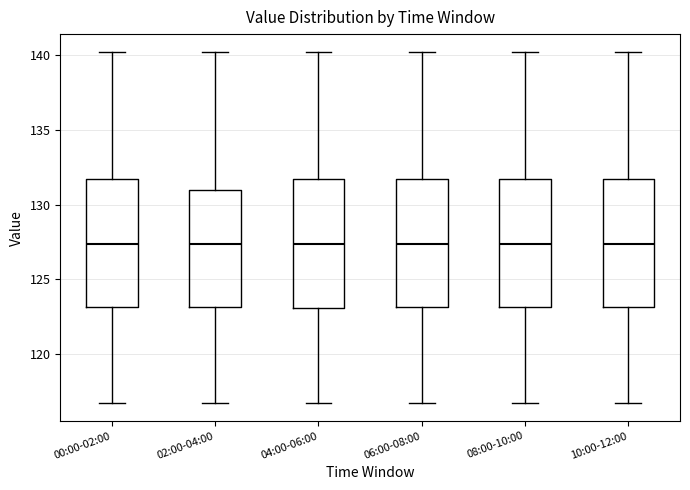

Reading left to right, read every box against the y-axis: the position of its median line, the range the box covers, and the ends of its whiskers. The values are not printed on the chart, so give them approximately, as read against the axis.

00:00-02:00: median 127.5, box 123.0 to 131.5, whiskers 116.5 to 140.0
02:00-04:00: median 127.5, box 123.0 to 131.0, whiskers 116.5 to 140.0
04:00-06:00: median 127.5, box 123.0 to 131.5, whiskers 116.5 to 140.0
06:00-08:00: median 127.5, box 123.0 to 131.5, whiskers 116.5 to 140.0
08:00-10:00: median 127.5, box 123.0 to 131.5, whiskers 116.5 to 140.0
10:00-12:00: median 127.5, box 123.0 to 131.5, whiskers 116.5 to 140.0